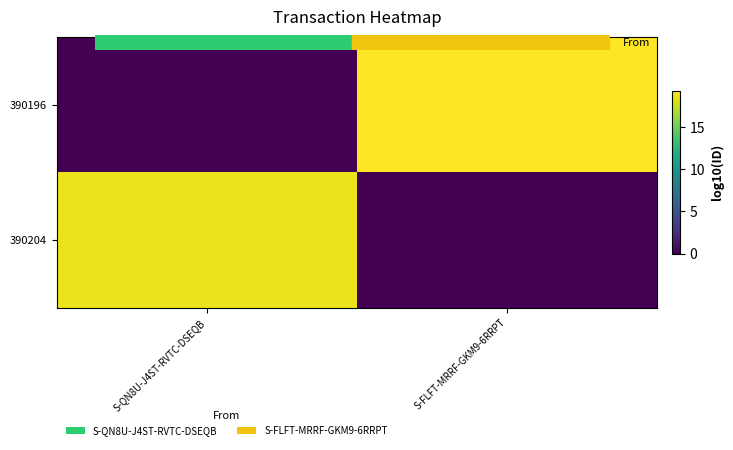

What is the difference between the highest and lowest values at S-QN8U-J4ST-RVTC-DSEQB?

18.7